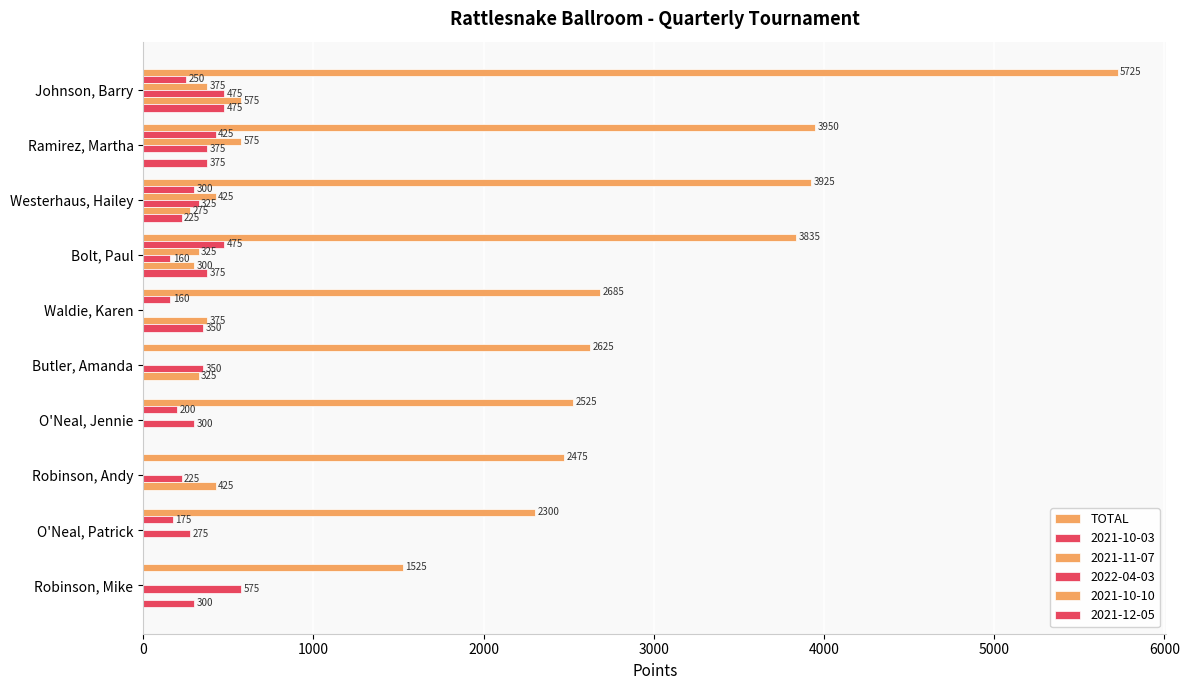

How many values in 2021-10-10 are above zero?

6